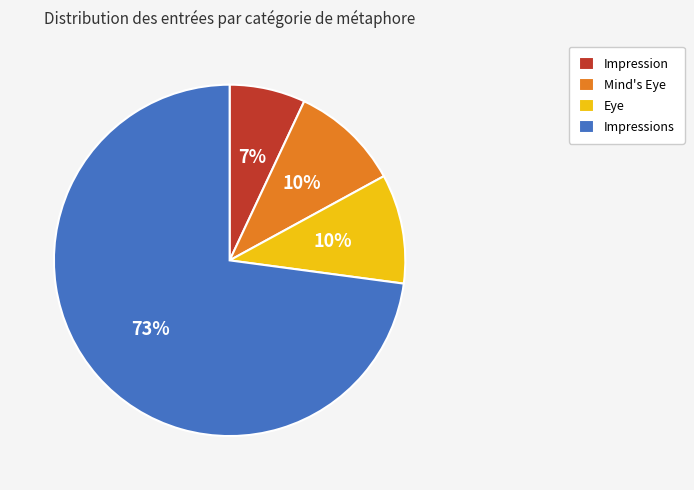

To the nearest percent, what is the difference between the largest and smallest slice percentages?

66%